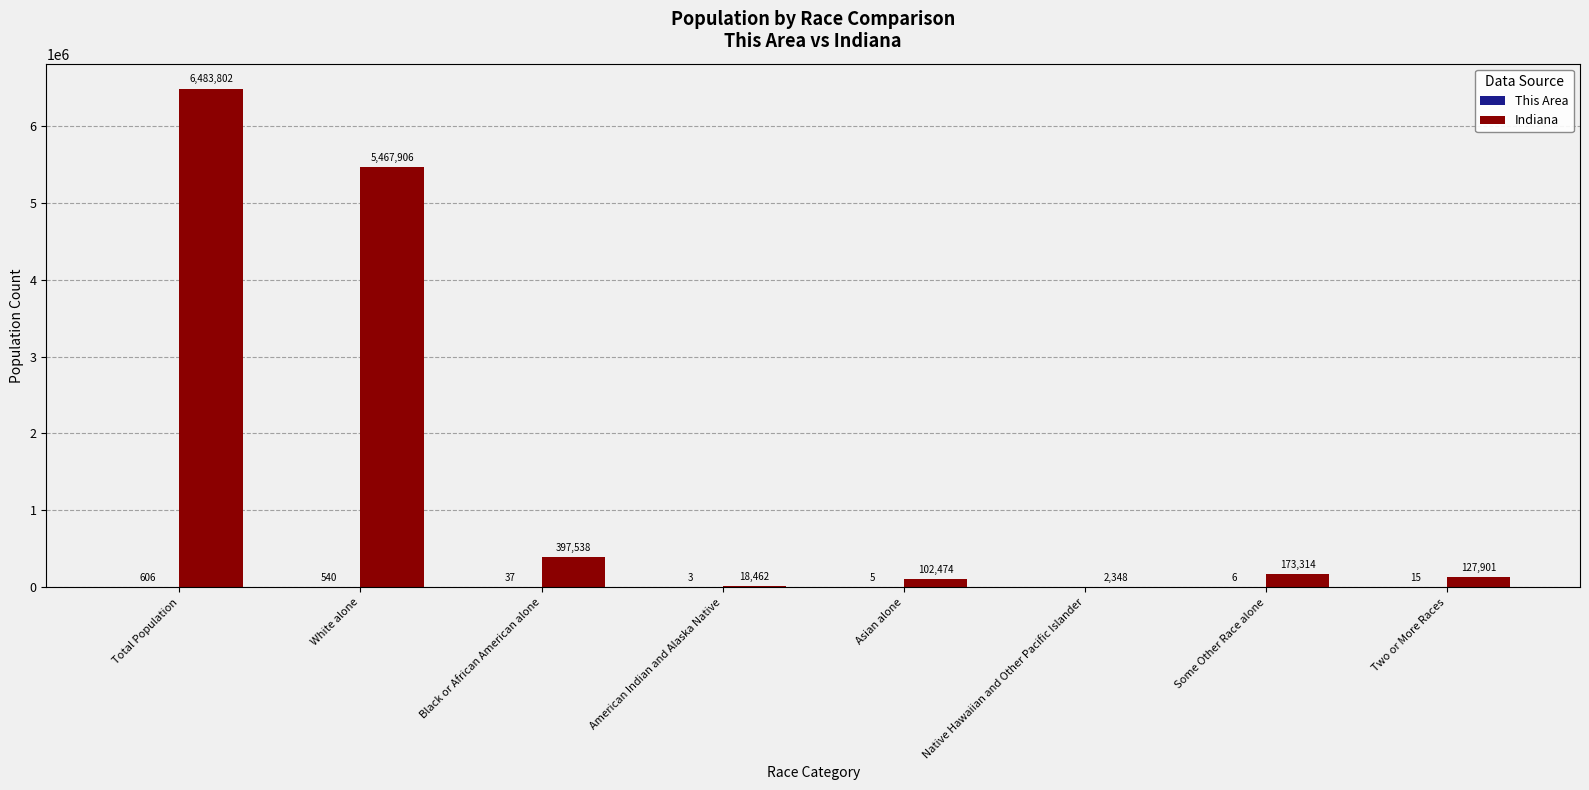

Which series has the widest spread of values?

Indiana